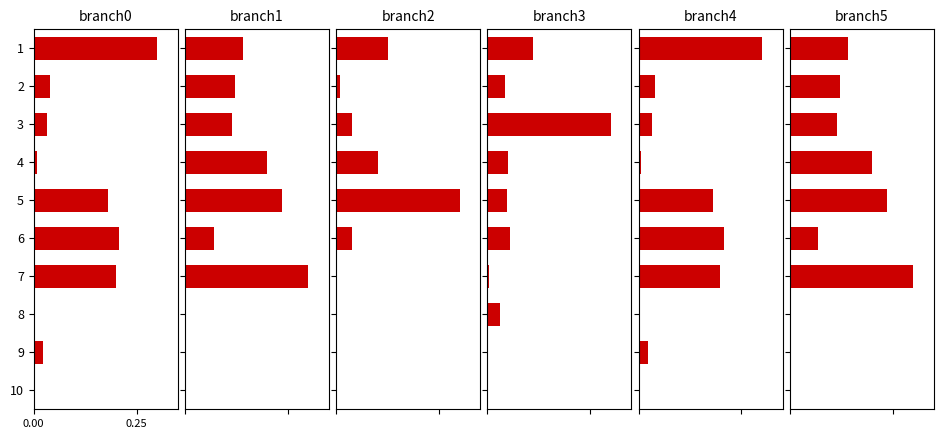

What position from the left is 6?

7